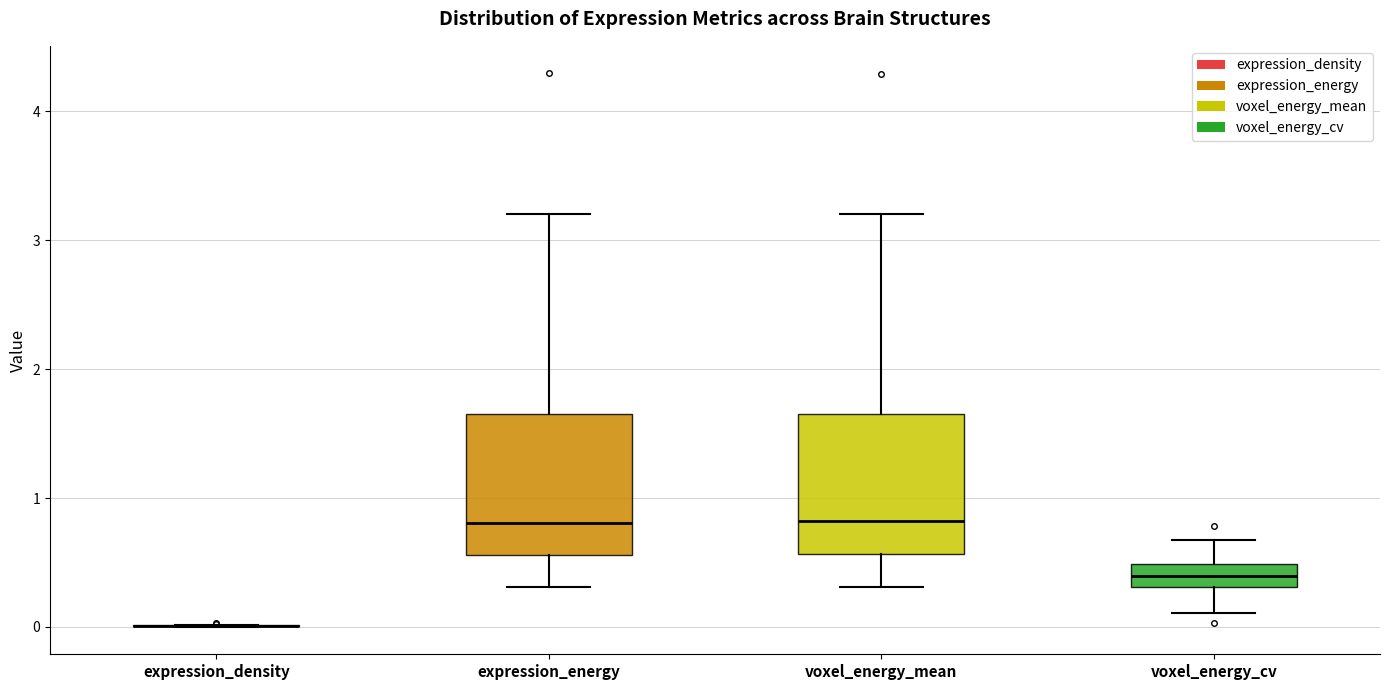

Reading left to right, transcribe this box plot: for each box, give where its median line is, the range the box spans, and where its two whiskers end, as read against the y-axis. The values are not printed on the chart, so give them approximately, as read against the axis.

expression_density: box collapsed to a line at 0.0, whiskers 0.0 to 0.0
expression_energy: median 0.8, box 0.6 to 1.7, whiskers 0.3 to 3.2
voxel_energy_mean: median 0.8, box 0.6 to 1.6, whiskers 0.3 to 3.2
voxel_energy_cv: median 0.4, box 0.3 to 0.5, whiskers 0.1 to 0.7